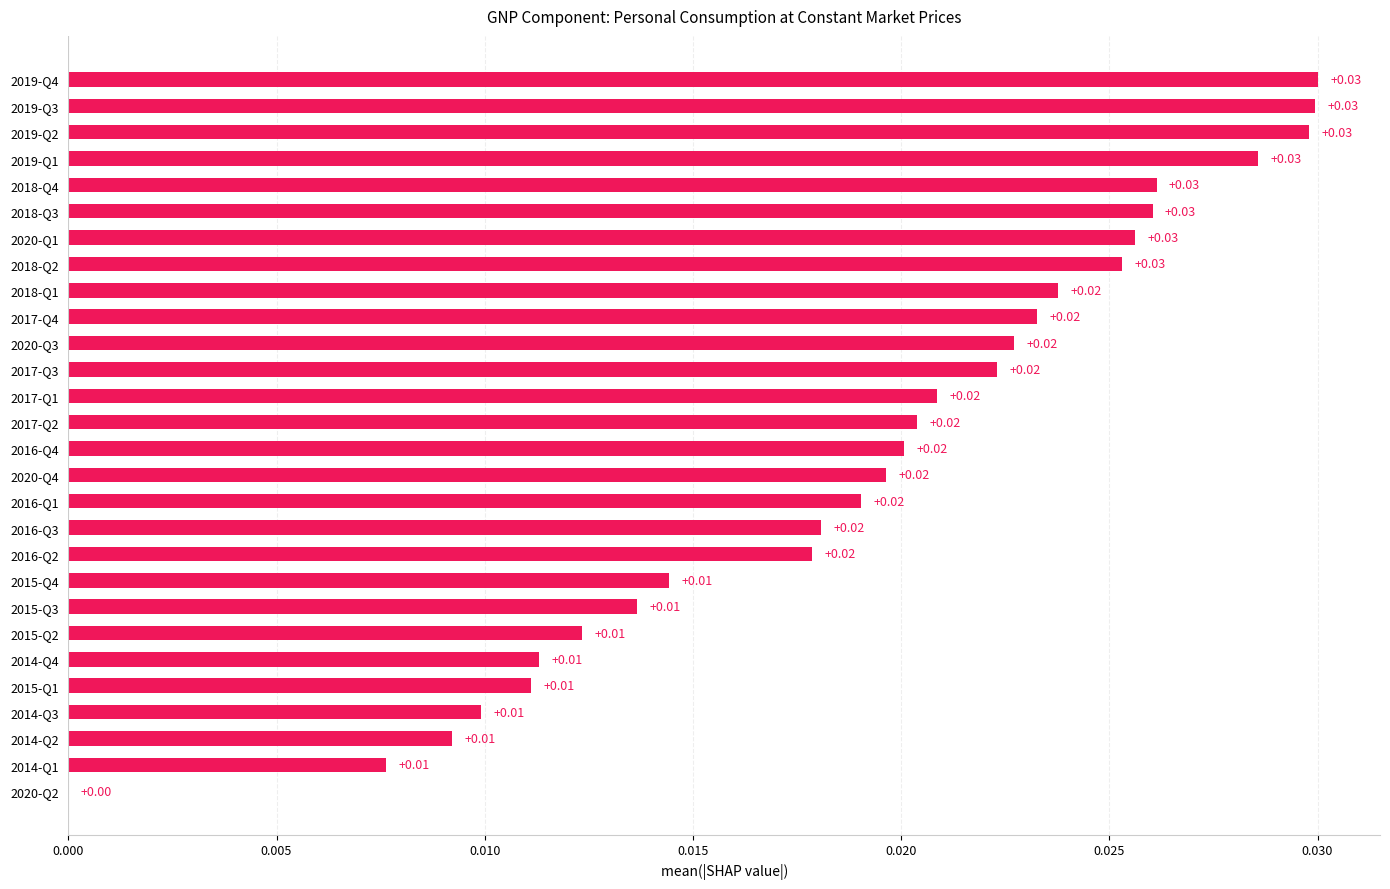

Which has a higher value, 2016-Q4 or 2014-Q4?

2016-Q4